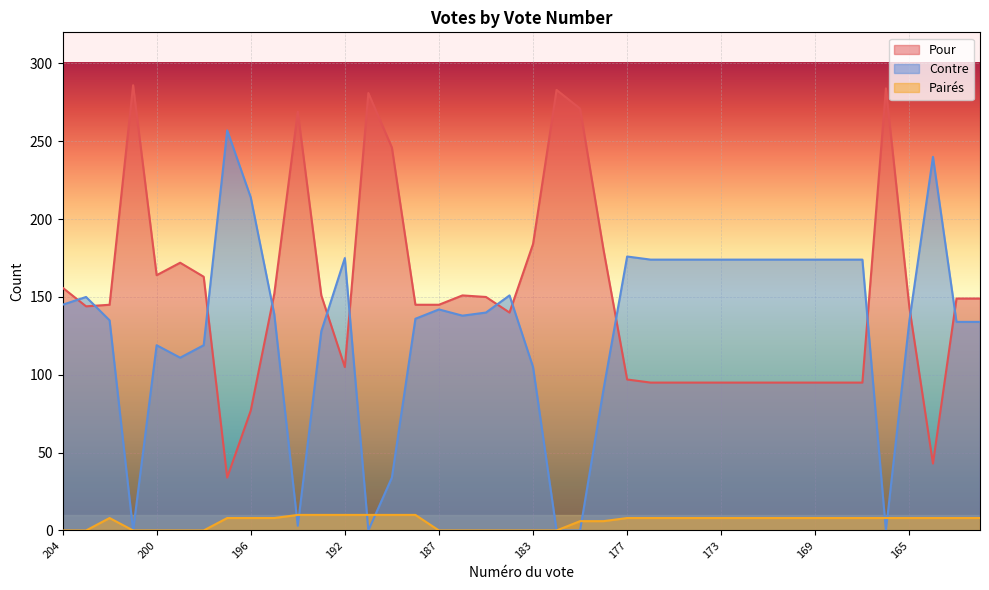

Rank the series by their maximum value, from lowest to highest.

Pairés, Contre, Pour